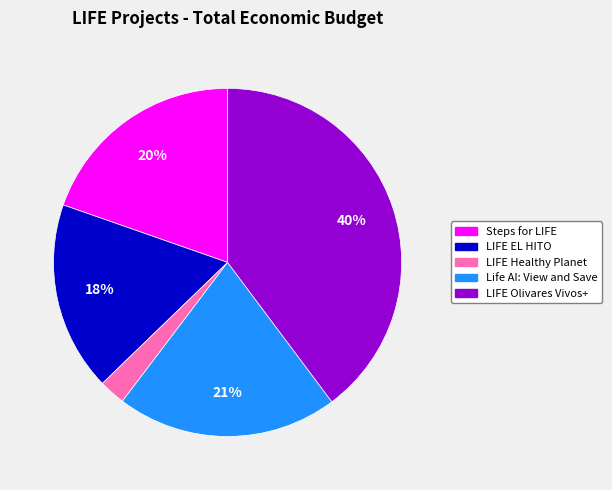

Which has a higher value, Life AI: View and Save or Steps for LIFE?

Life AI: View and Save